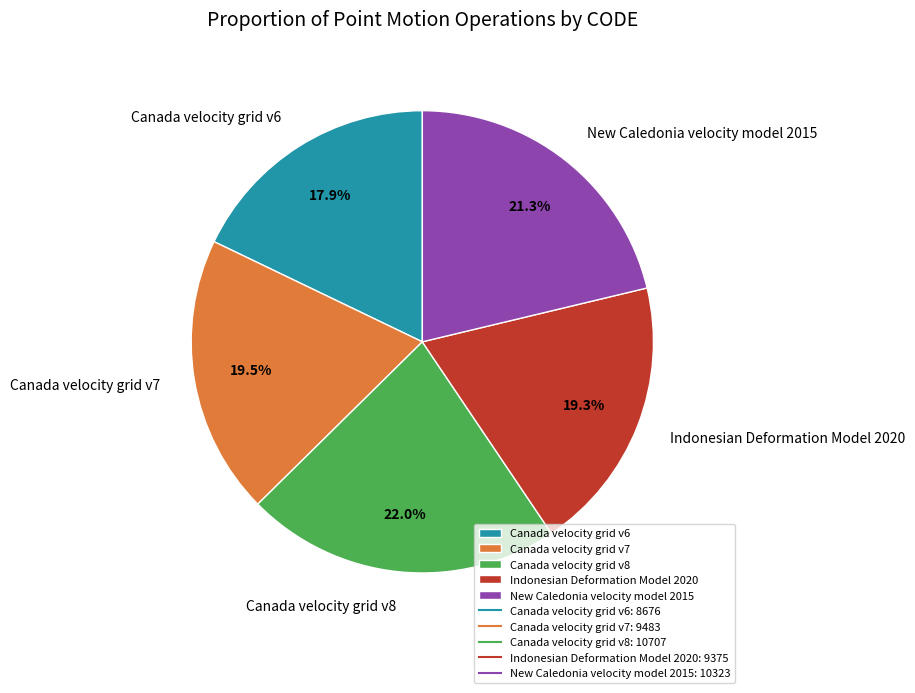

What is the total percentage of Canada velocity grid v6 and Indonesian Deformation Model 2020?

37.2%